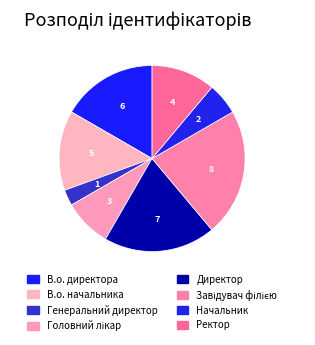

How many slices are in this pie chart?

8